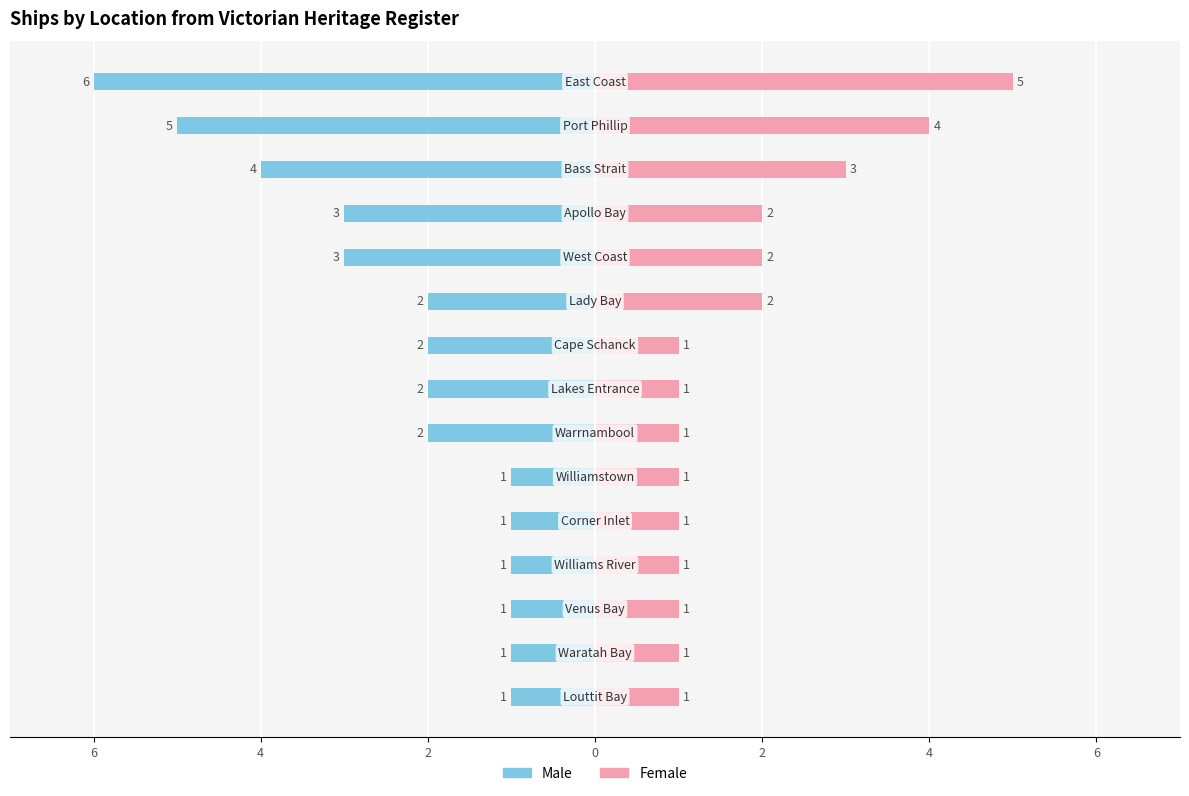

Reading left to right, transcribe all the data shown in this chart.

Male: -1	-1	-1	-1	-1	-1	-2	-2	-2	-2	-3	-3	-4	-5	-6
Female: 1	1	1	1	1	1	1	1	1	2	2	2	3	4	5